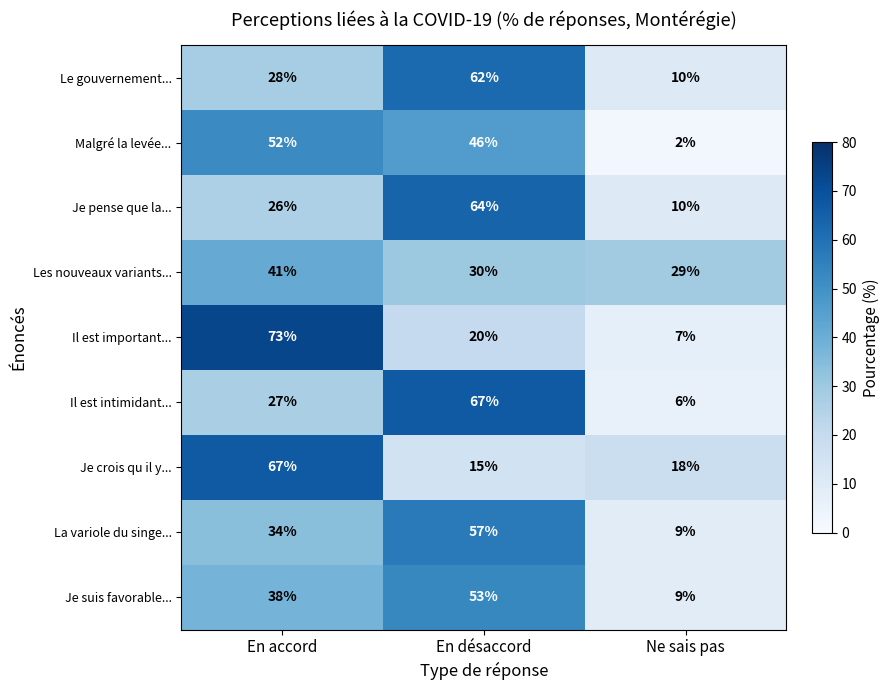

Where is La variole du singe... nearest to the value 33?

En accord